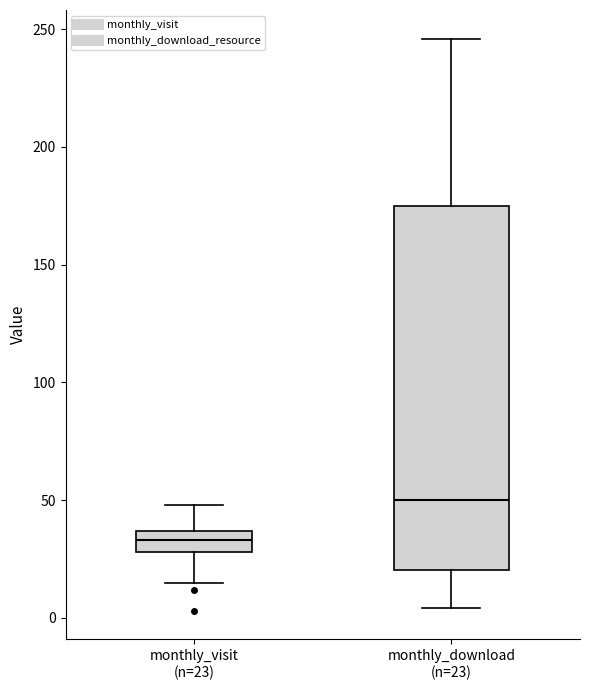

Reading left to right, transcribe this box plot: for each box, give where its median line is, the range the box spans, and where its two whiskers end, as read against the y-axis. The values are not printed on the chart, so give them approximately, as read against the axis.

monthly_visit (n=23): median 35 (inside the box), box 30 to 35, whiskers 15 to 50
monthly_download (n=23): median 50, box 20 to 175, whiskers 5 to 245